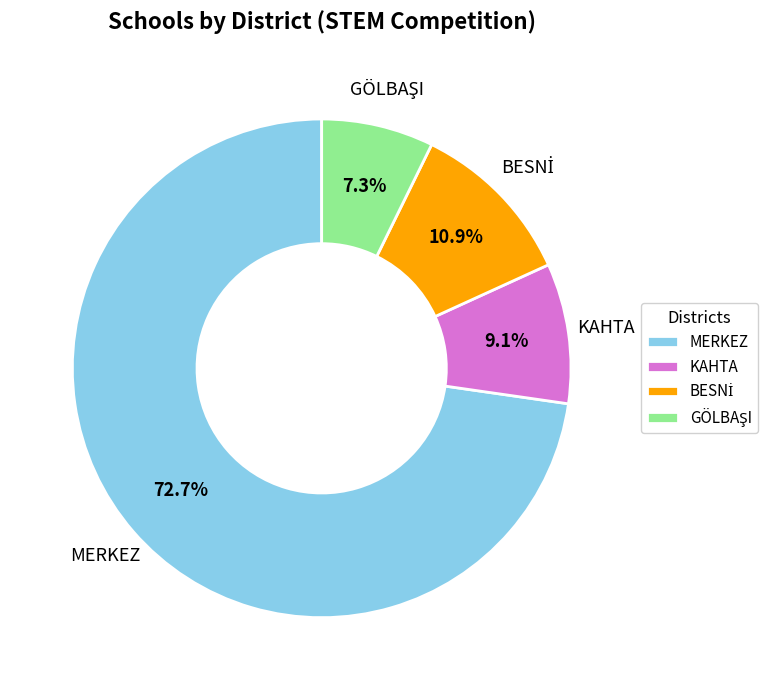

Combined, do KAHTA and MERKEZ account for over 50%?

Yes